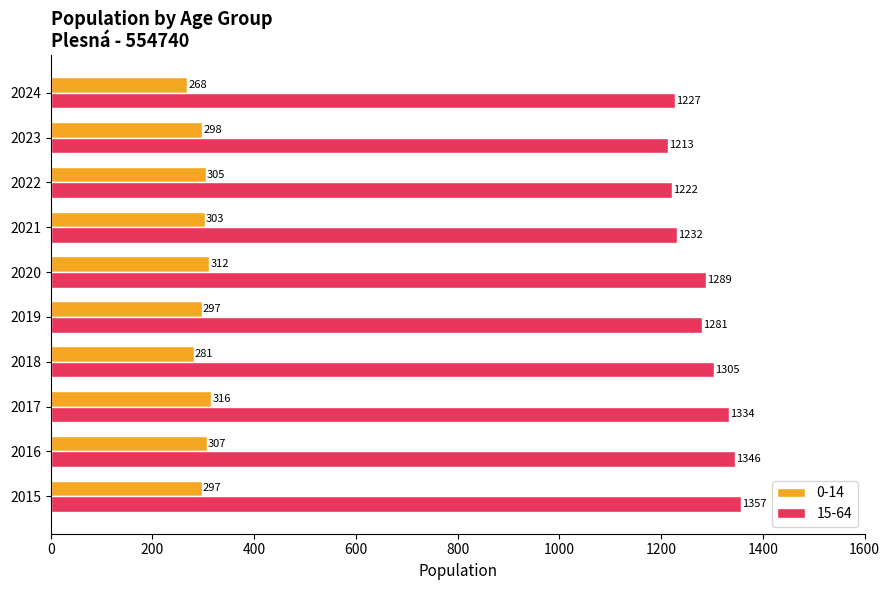

Which series changed the most between 2020 and 2024?

15-64